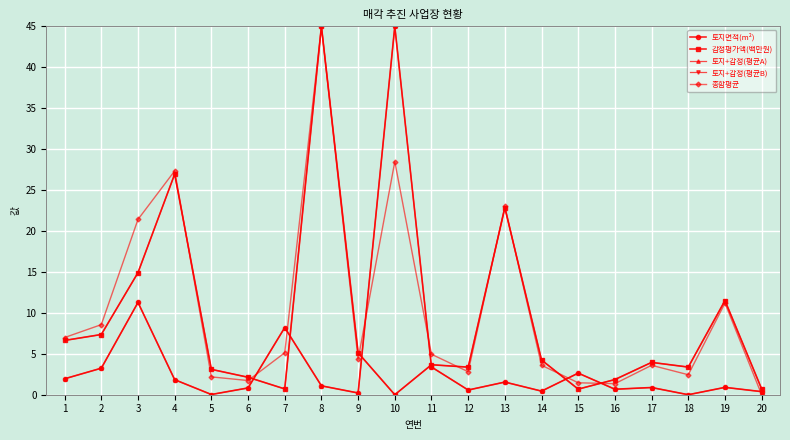

Is this an area chart (filled region under the line)?

No